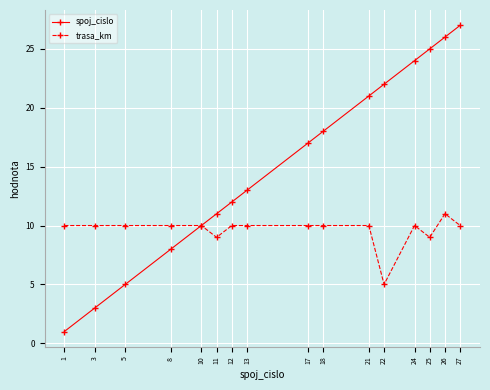

Rank the categories by spoj_cislo value from lowest to highest.

1, 3, 5, 8, 10, 11, 12, 13, 17, 18, 21, 22, 24, 25, 26, 27